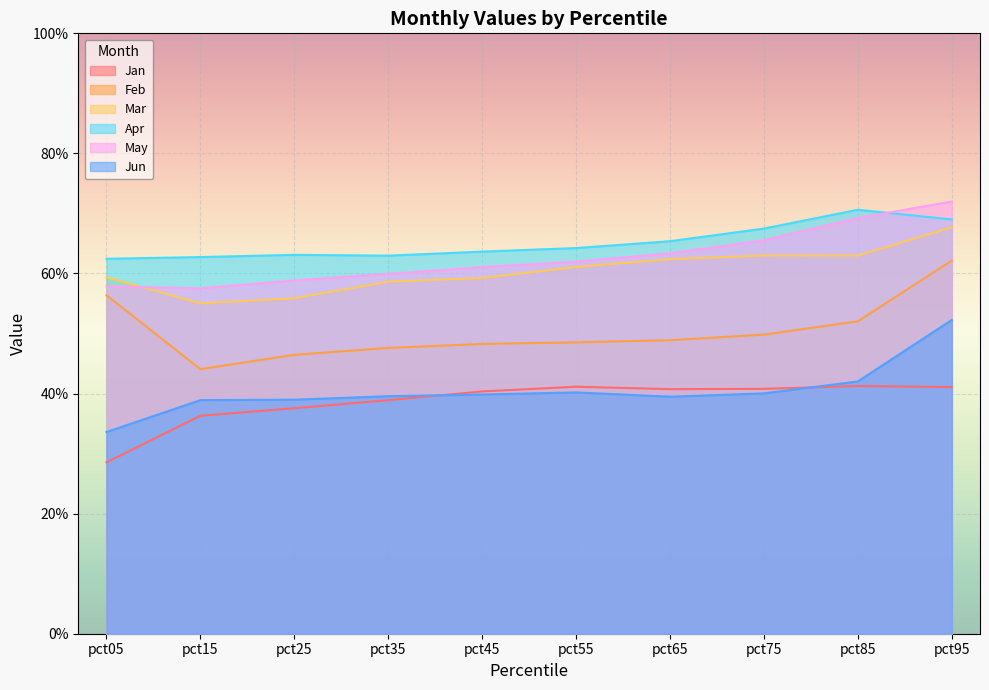

What is the difference between the maximum and minimum values in the Jun series?

0.2